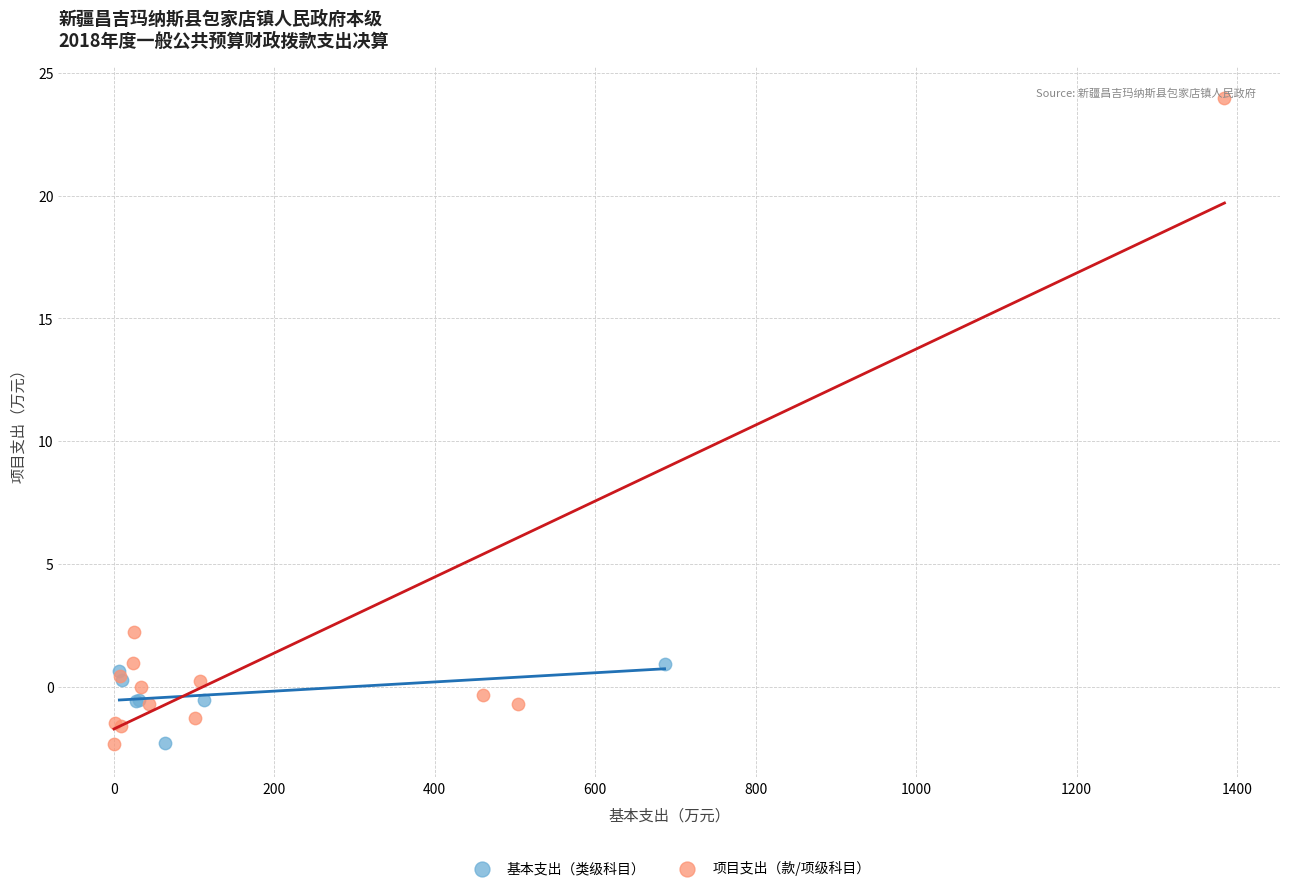

What are all the series names shown in the legend?

基本支出（类级科目）, 项目支出（款/项级科目）